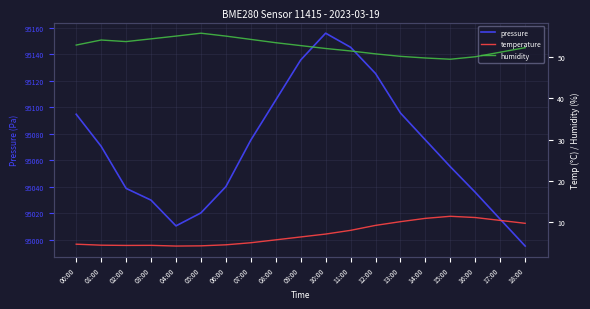

Which series has the largest range (max minus min)?

pressure